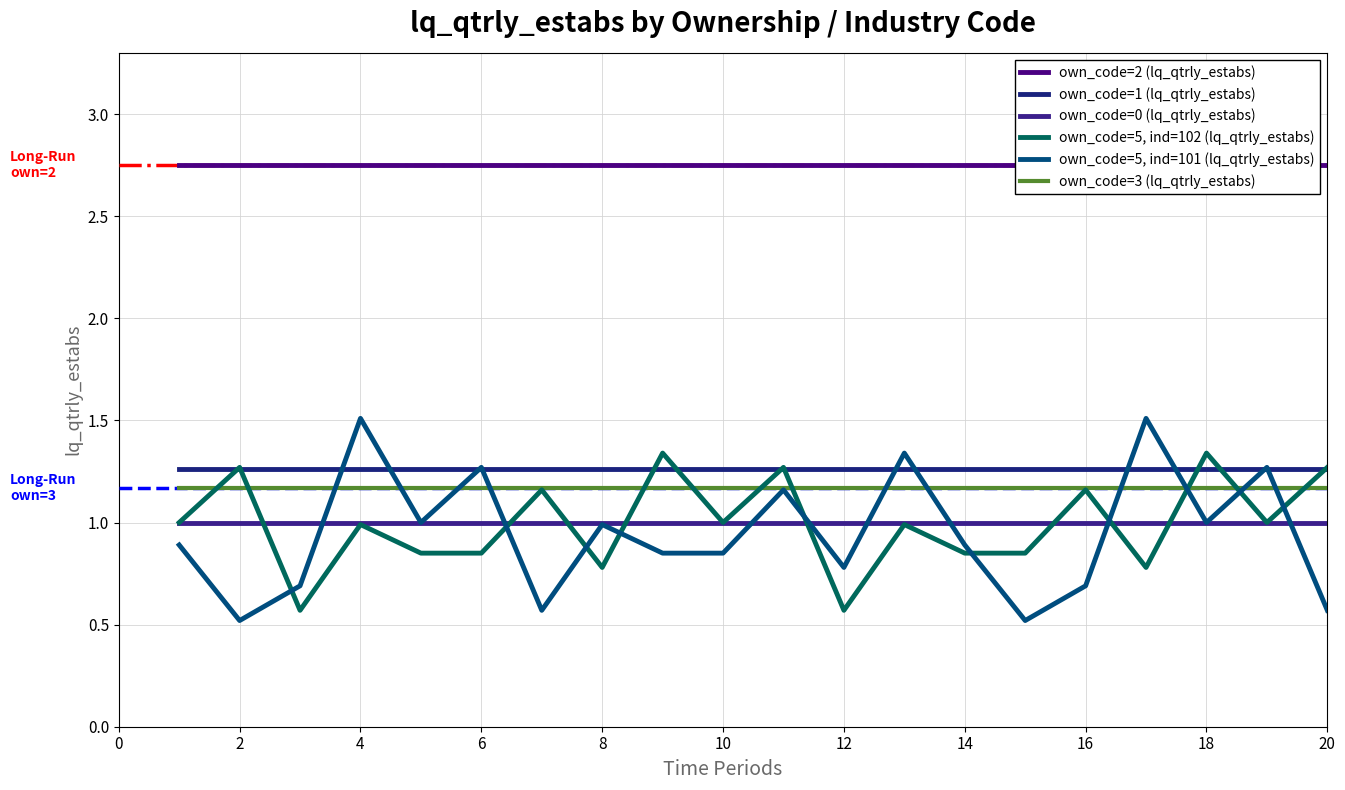

True or false: own_code=2 (lq_qtrly_estabs) has more than 2 interior local peaks.

False